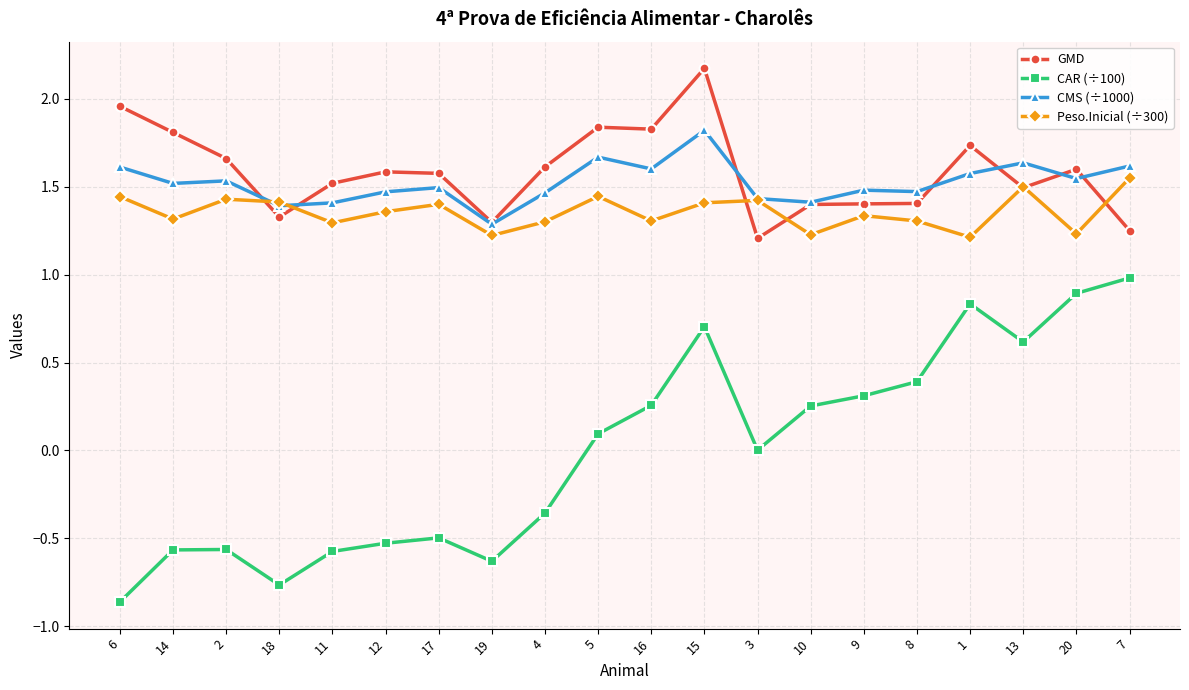

True or false: Peso.Inicial (÷300) has more than 1 points higher than both neighbors.

True